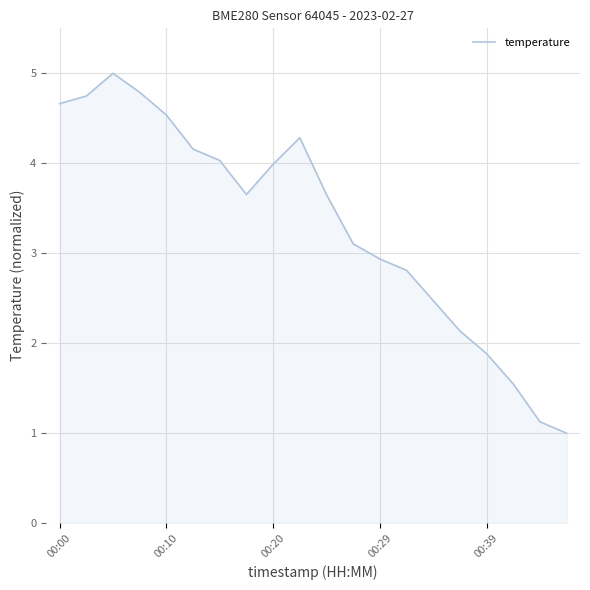

What is the difference between the maximum and minimum values?

4.0